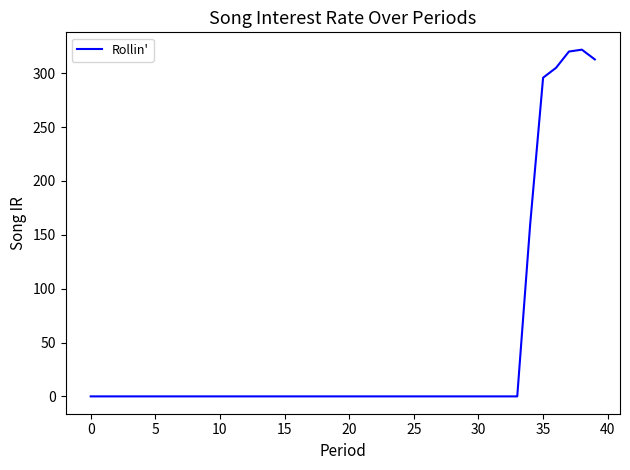

What is the difference between the second highest and second lowest values?

320.1